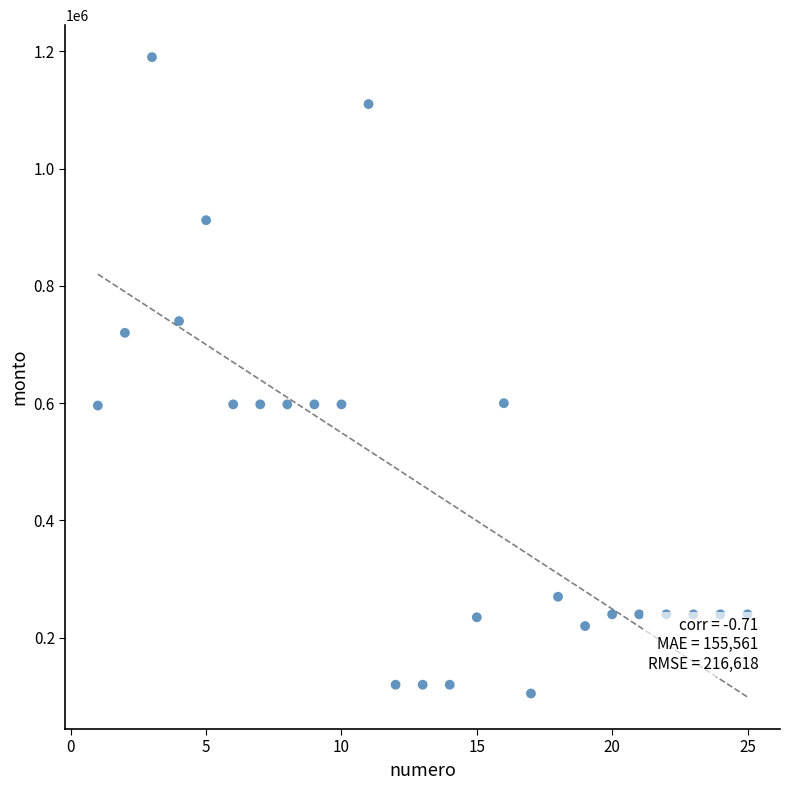

What is the range of X values (max minus min)?

24